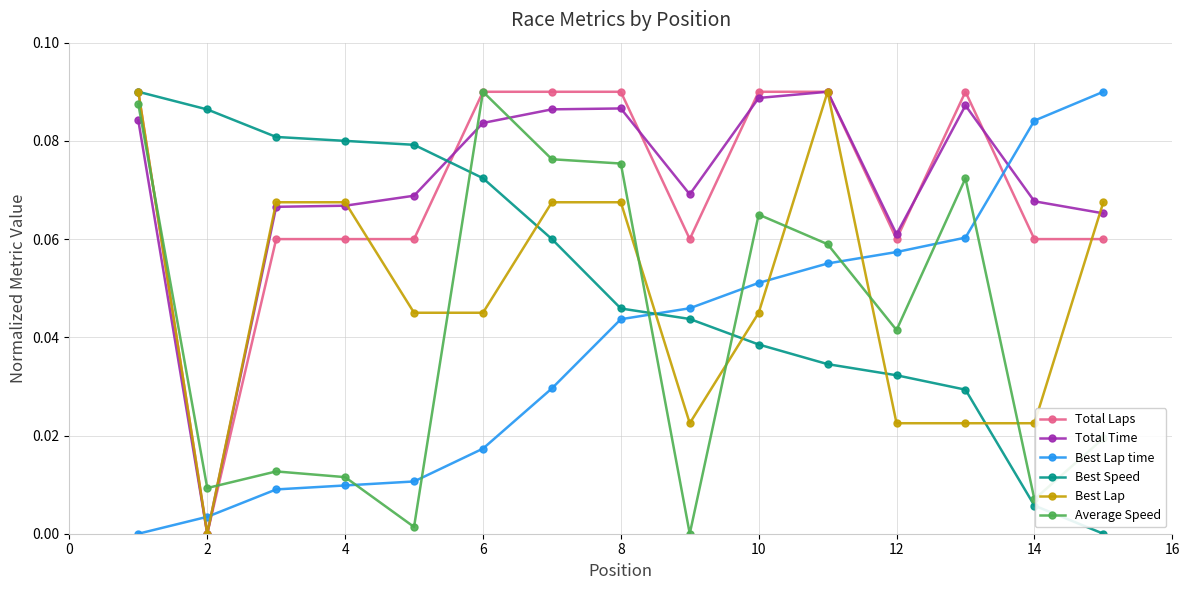

What are all the series names shown in the legend?

Total Laps, Total Time, Best Lap time, Best Speed, Best Lap, Average Speed